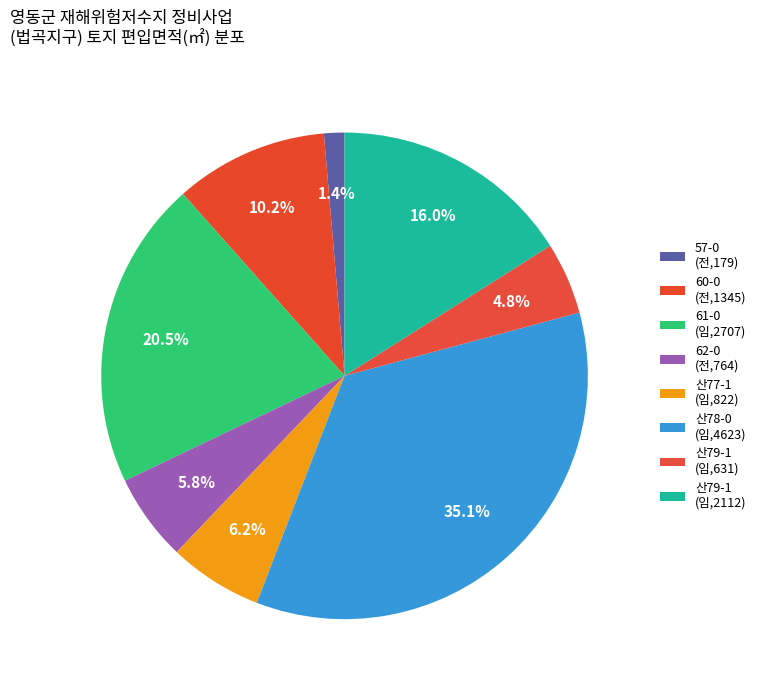

How many slices are in this pie chart?

8